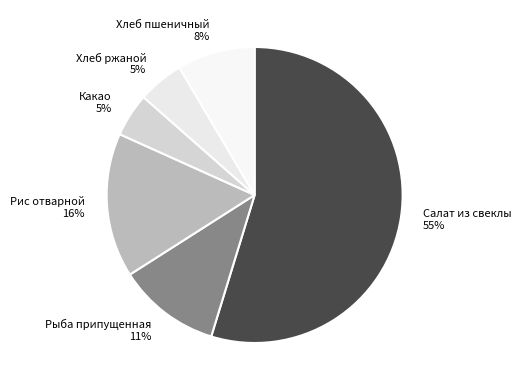

What is the largest slice in the pie chart?

Салат из свеклы